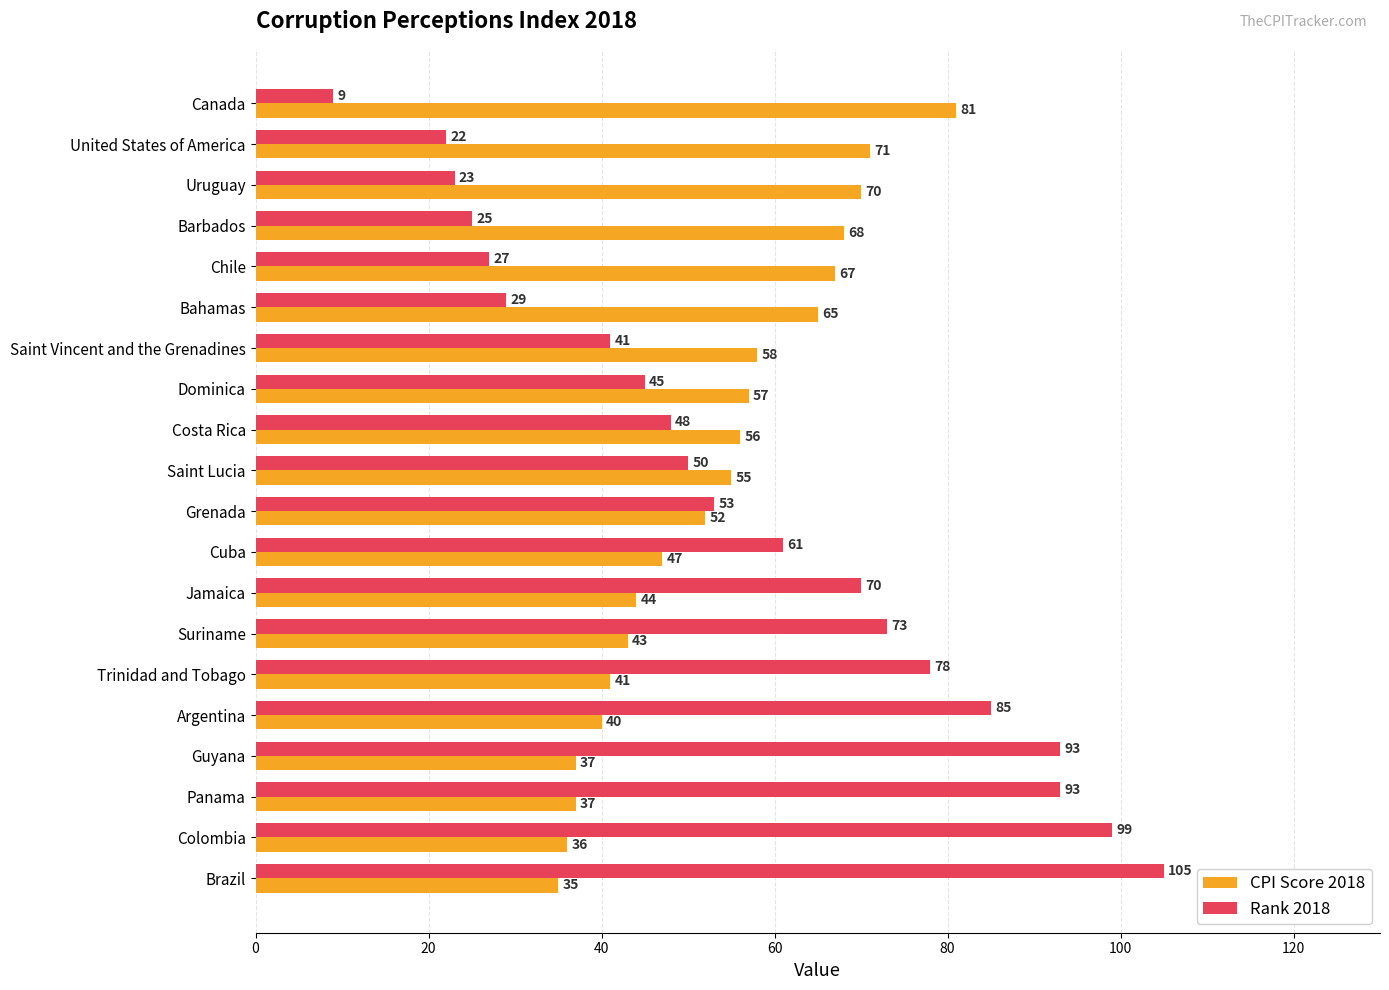

What is the difference between the maximum and minimum values in the Rank 2018 series?

96